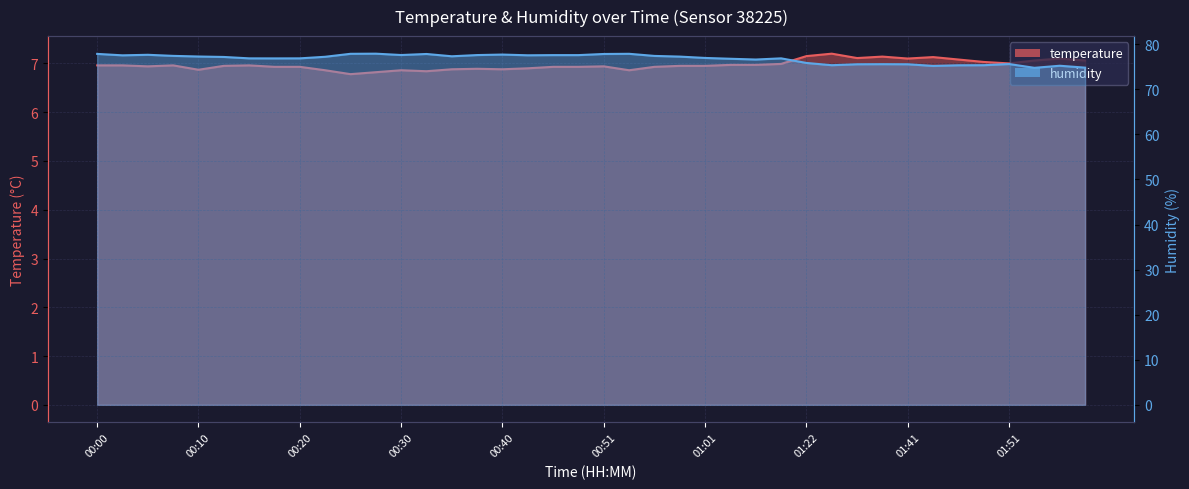

The humidity series shows 45.8 at 01:03. True or false?

False